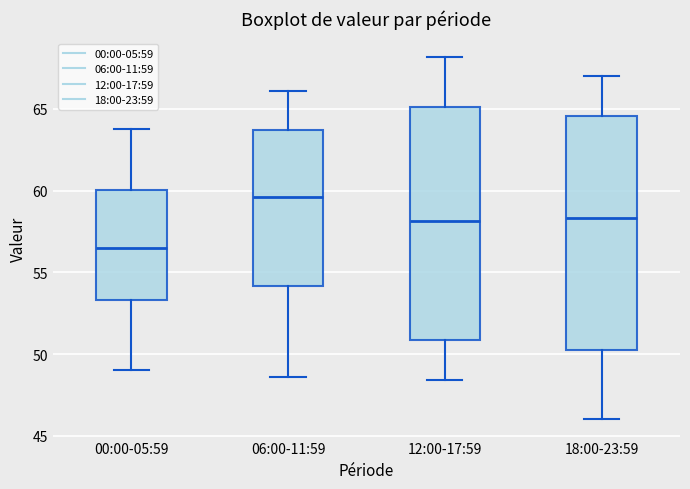

Reading left to right, transcribe this box plot: for each box, give where its median line is, the range the box spans, and where its two whiskers end, as read against the y-axis. The values are not printed on the chart, so give them approximately, as read against the axis.

00:00-05:59: median 56.5, box 53.5 to 60.0, whiskers 49.0 to 64.0
06:00-11:59: median 59.5, box 54.0 to 63.5, whiskers 48.5 to 66.0
12:00-17:59: median 58.0, box 51.0 to 65.0, whiskers 48.5 to 68.0
18:00-23:59: median 58.5, box 50.5 to 64.5, whiskers 46.0 to 67.0